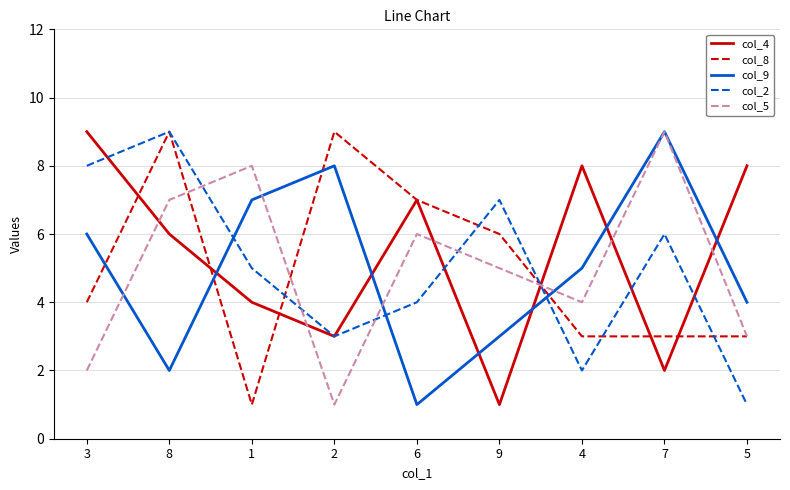

Which series changed the most between 6 and 7?

col_9